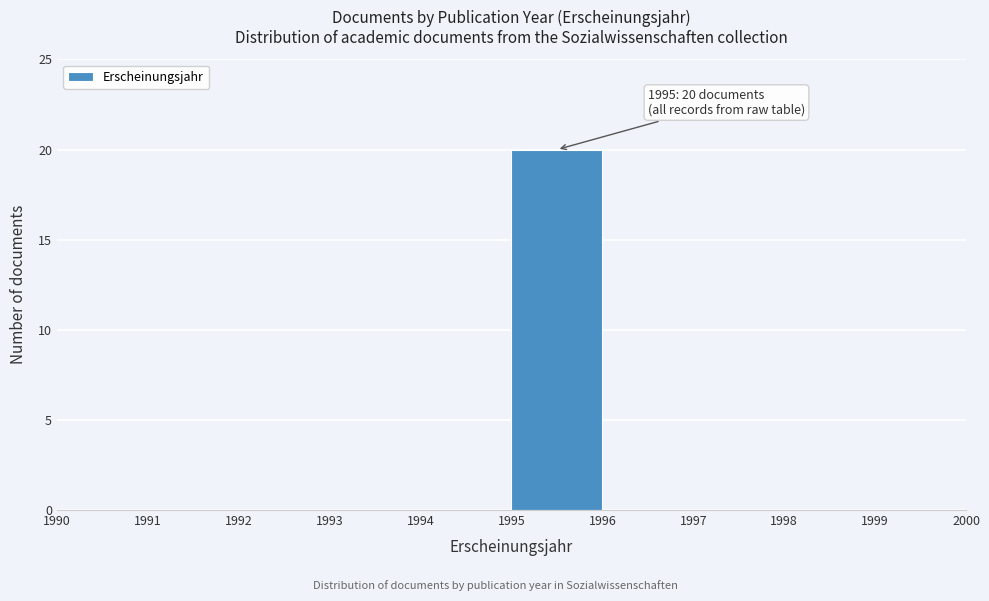

Over which range of the x-axis is the bar tallest?

1995 to 1996